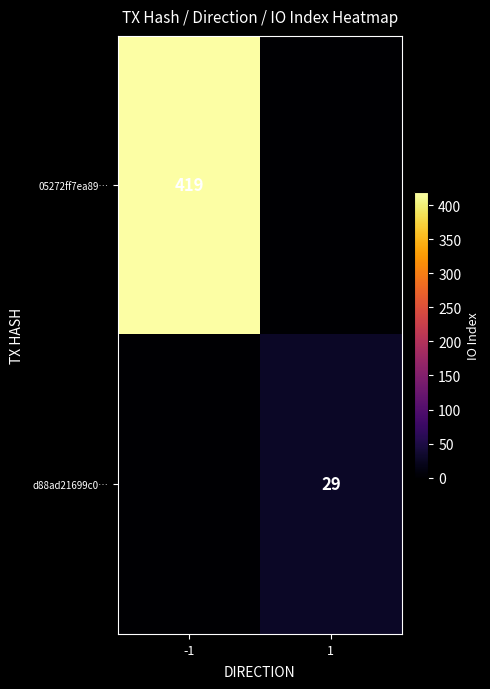

Is the value of 05272ff7ea89… at -1 greater than the value of d88ad21699c0… at 1?

Yes